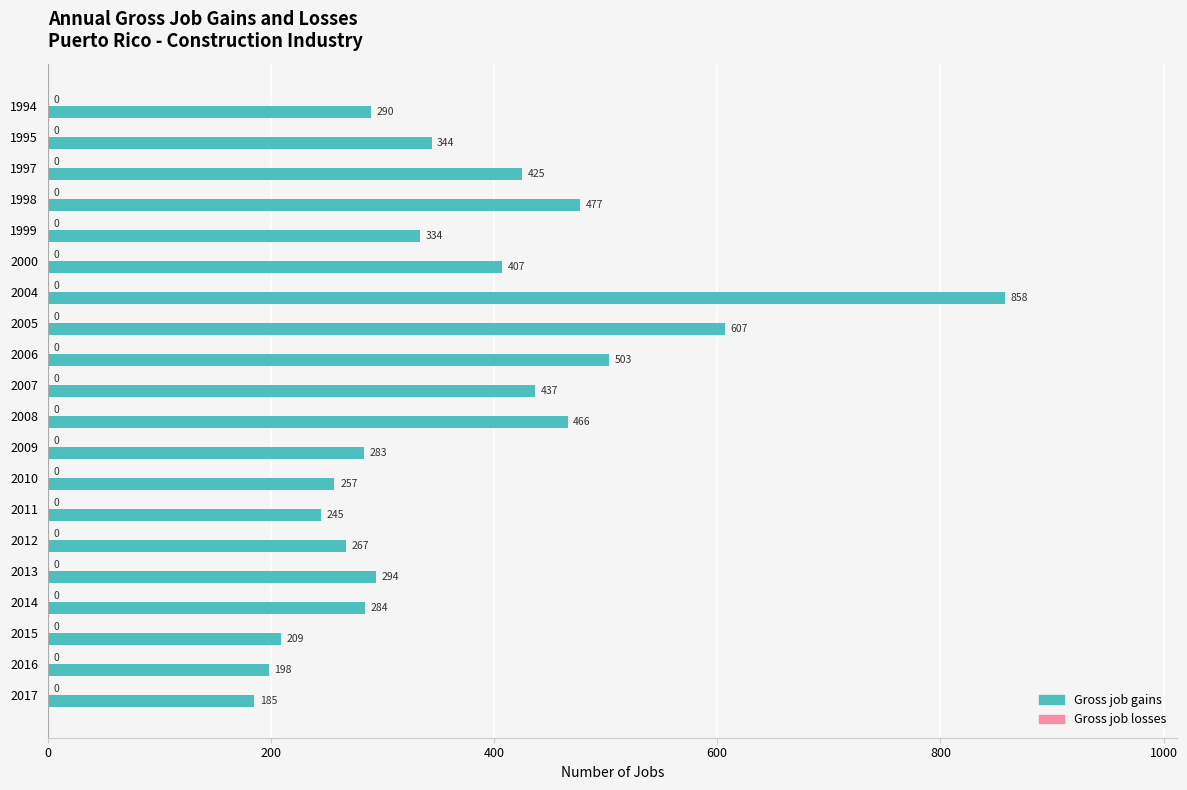

How many distinct data groups are displayed?

1